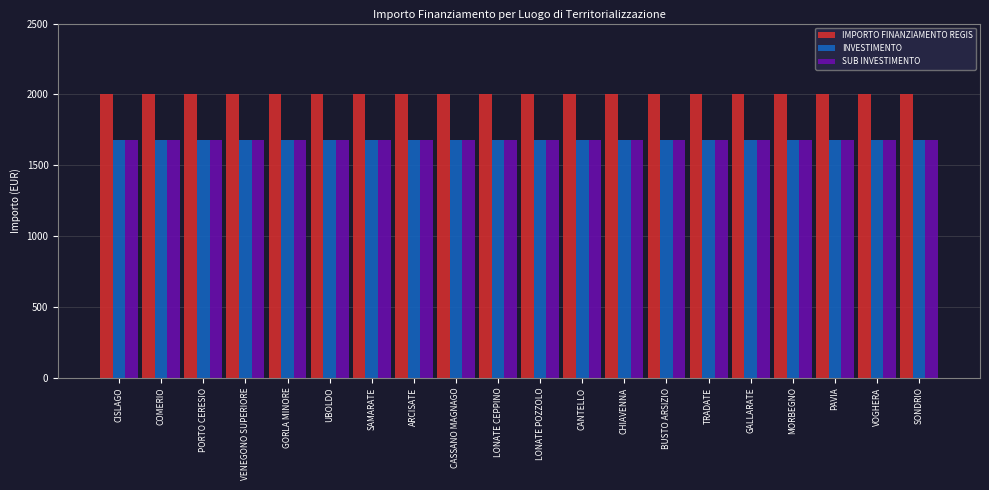

Is it true that INVESTIMENTO equals 560 at LONATE POZZOLO?

False